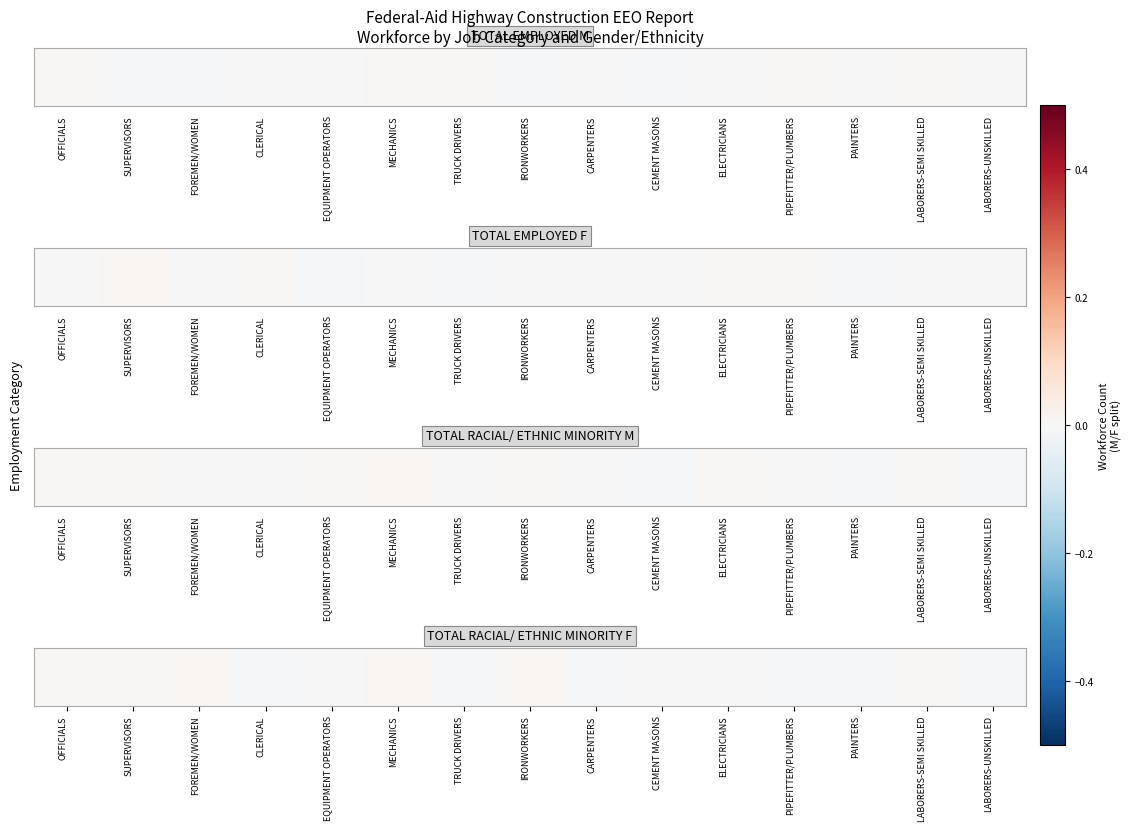

True or false: the data shows 0.0 at SUPERVISORS.

False